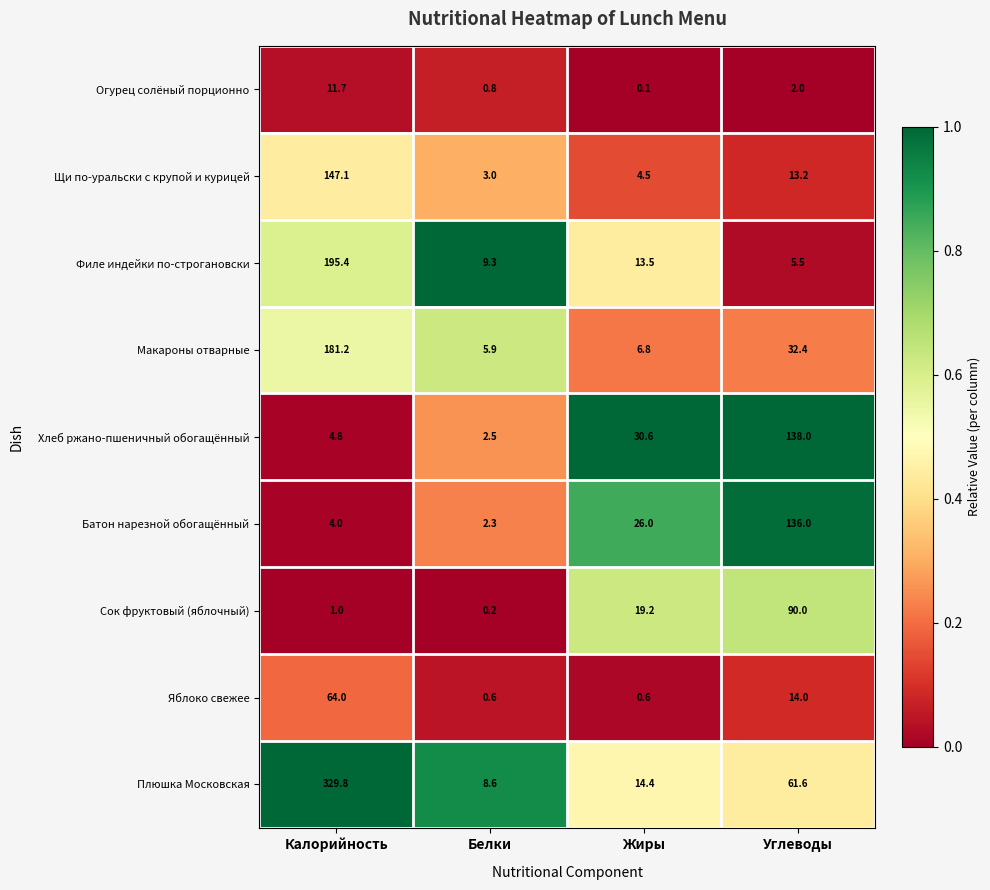

Which series has the largest total across all categories?

Плюшка Московская